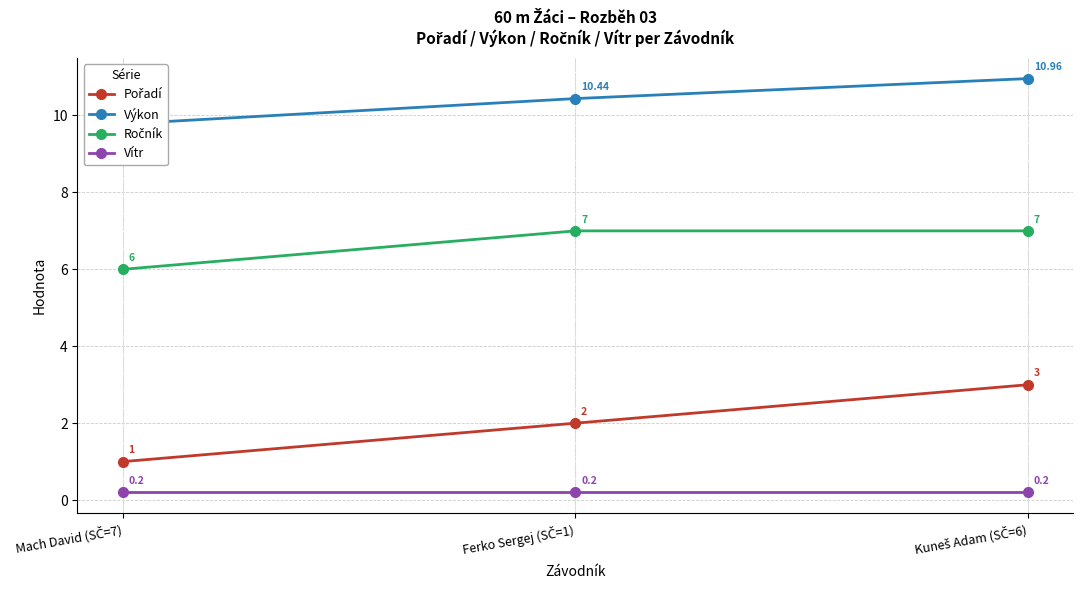

What is the label of the 1st point from the left?

Mach David (SČ=7)